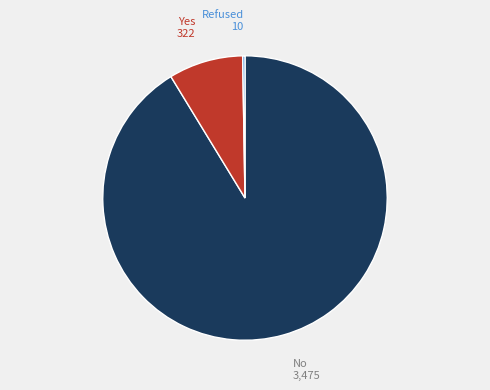

Between Yes and No, which is larger?

No